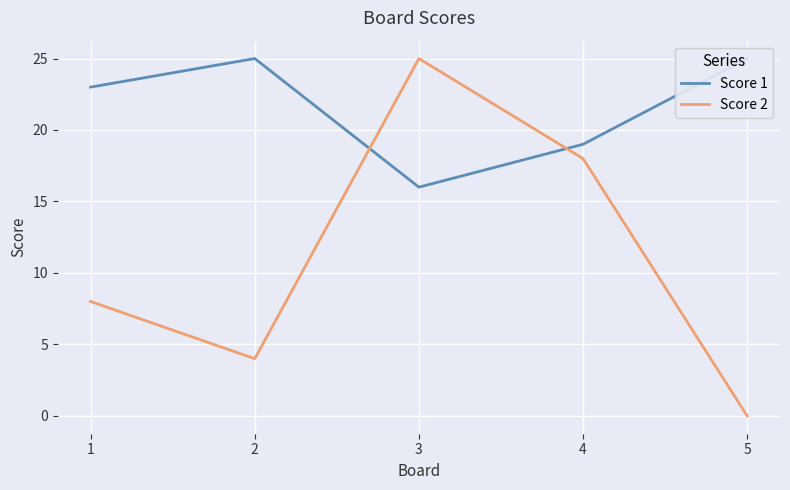

True or false: Score 1 has a value of 13 at 2.

False